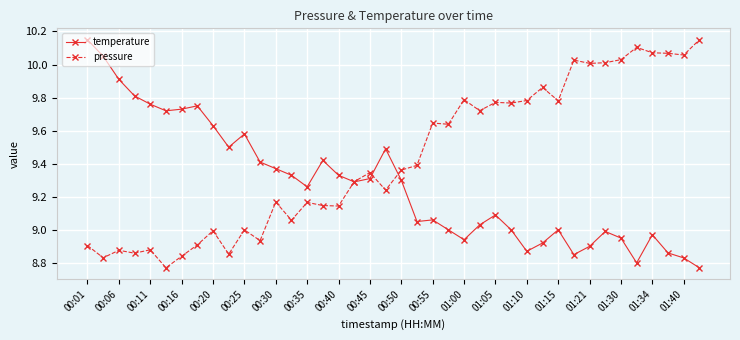

Which series has the largest total across all categories?

pressure